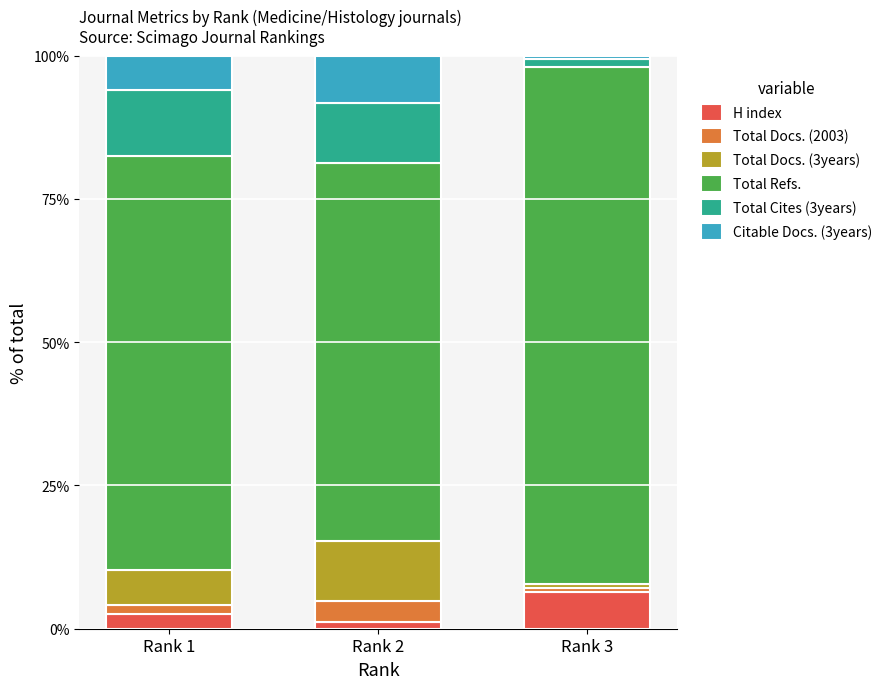

What is the average value of the H index series?

3.4